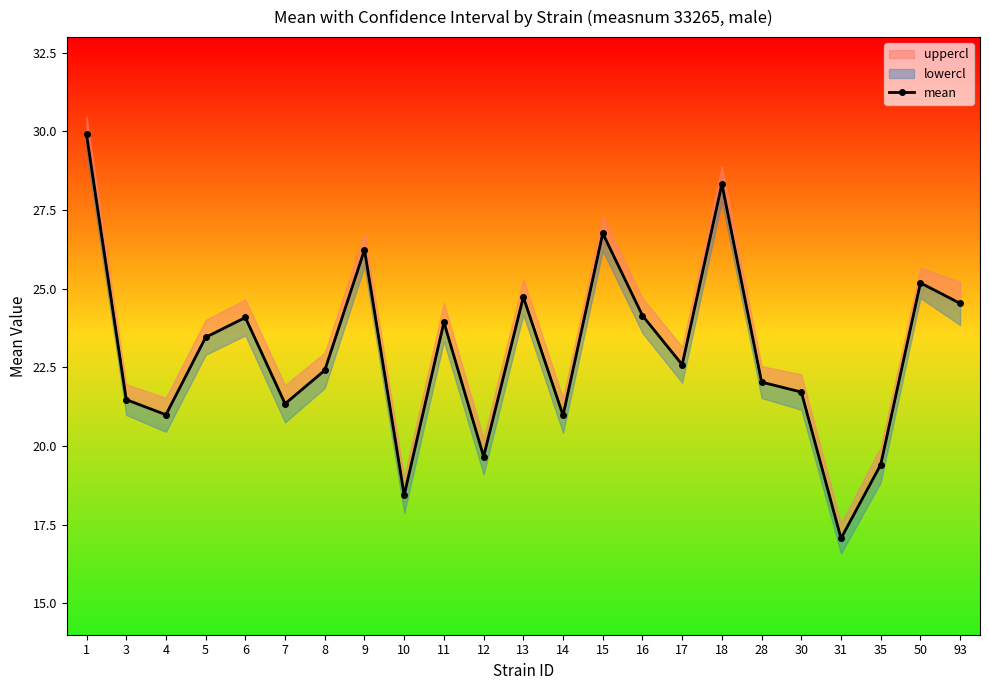

Where is the first local maximum?

6